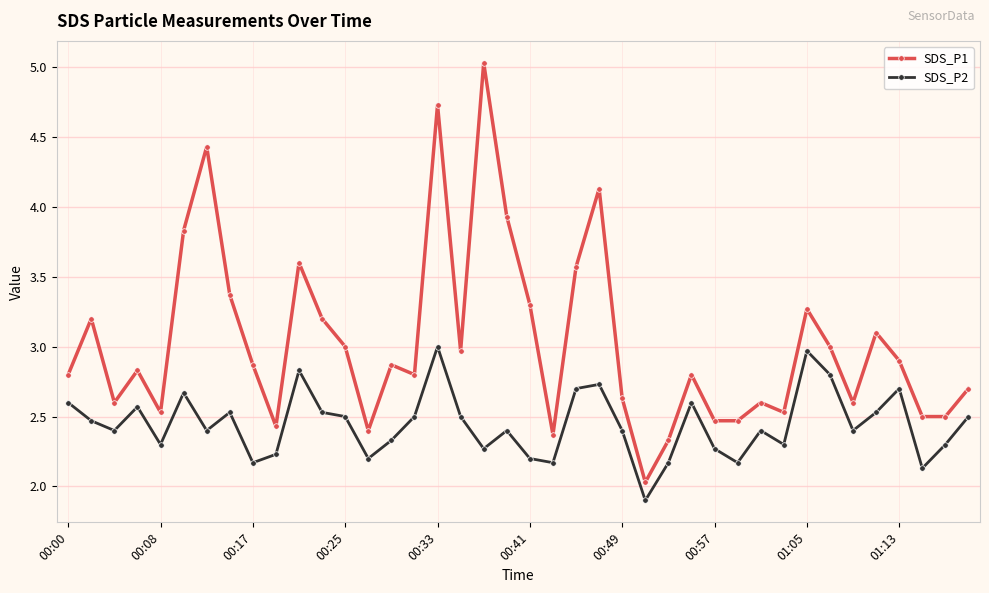

What is the average value of the SDS_P1 series?

3.0